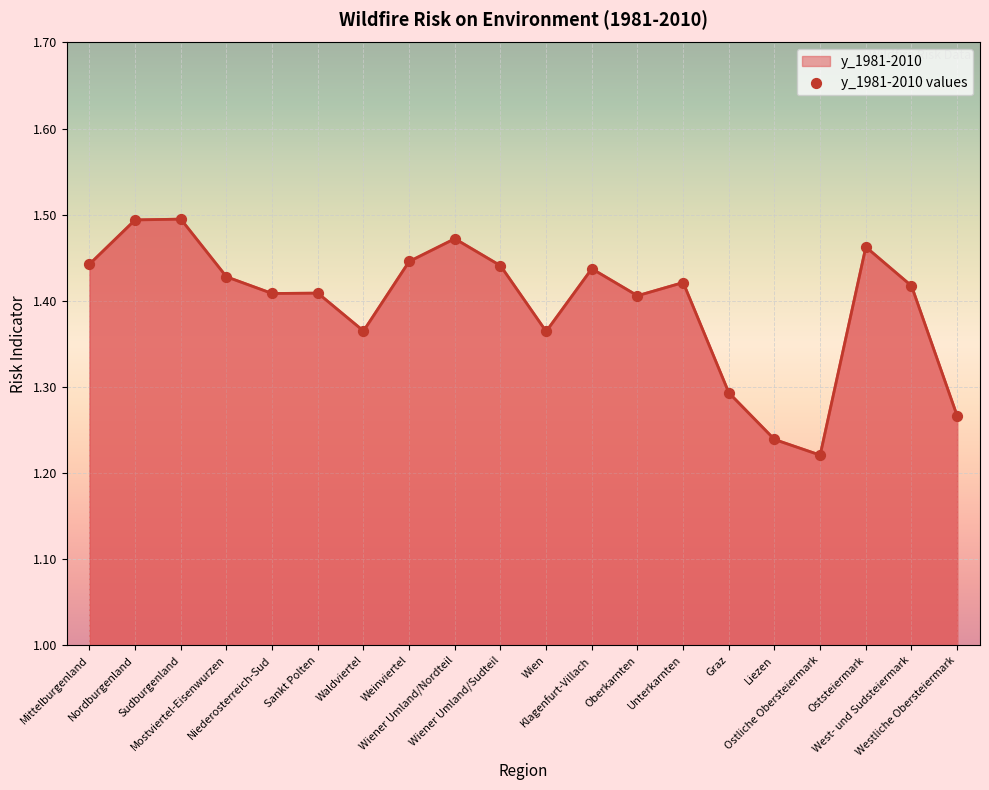

What is the change in value from Niederosterreich-Sud to Wiener Umland/Nordteil?

+0.1